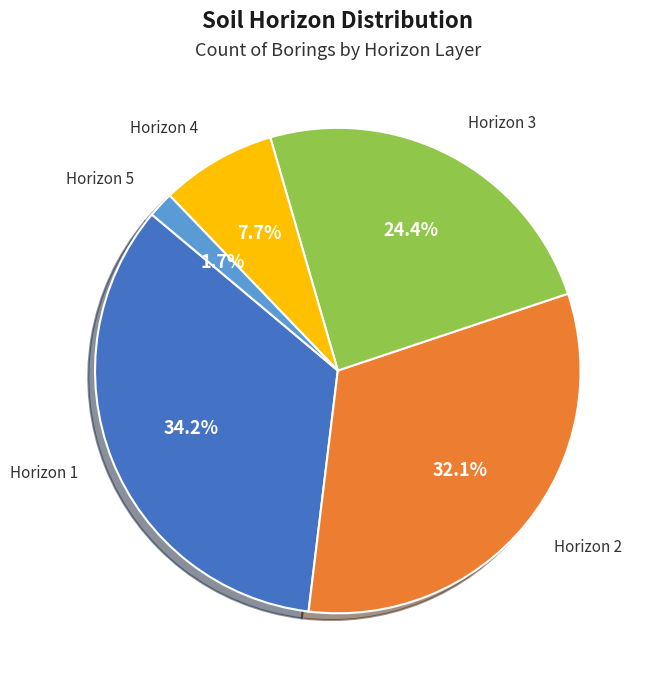

Which slice is the smallest?

Horizon 5